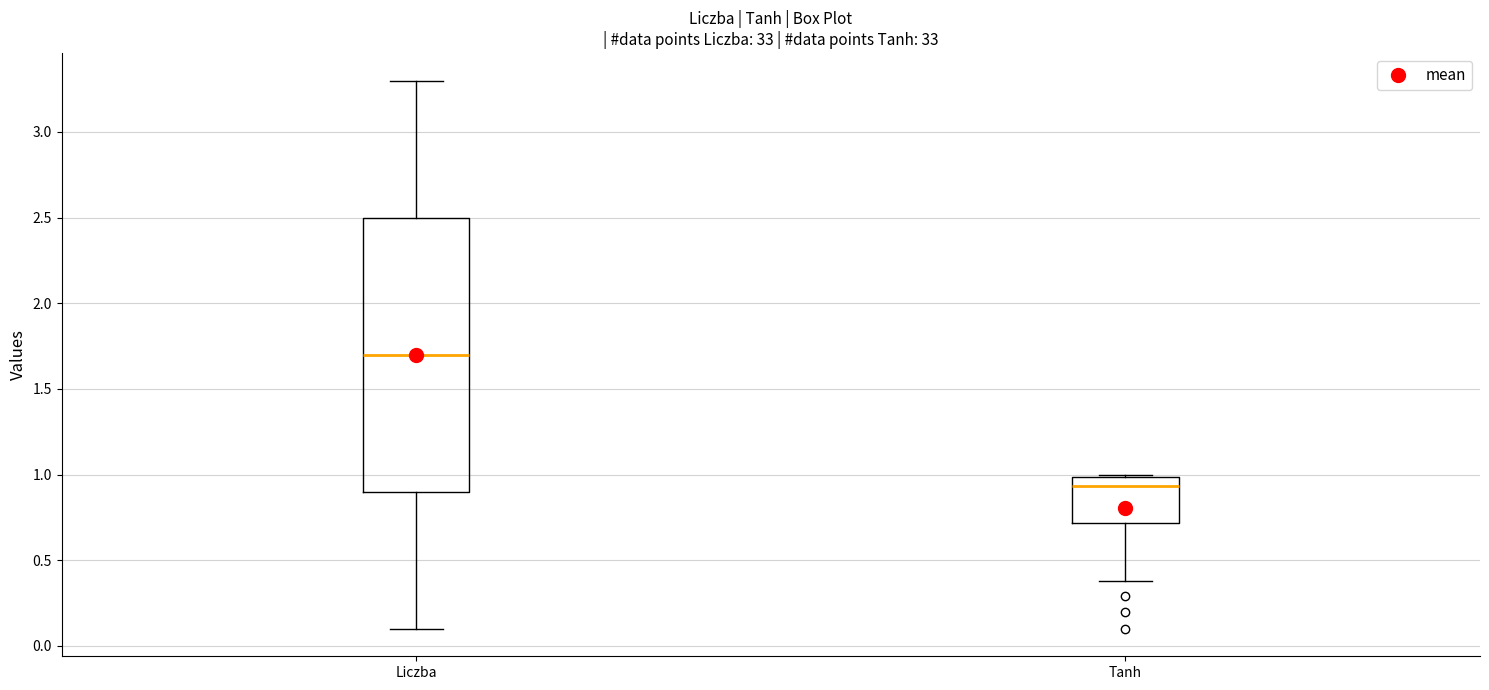

Which box's median line is the highest?

Liczba